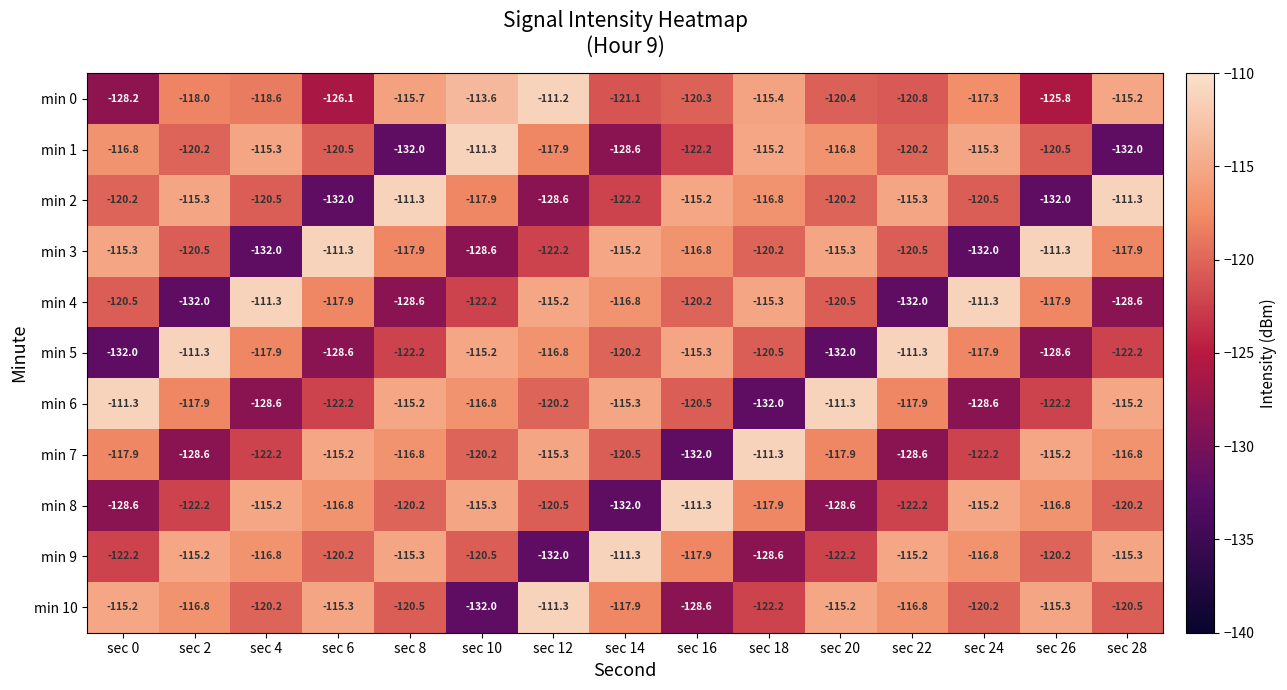

What is the spread (max minus min) of values at sec 2?

20.7